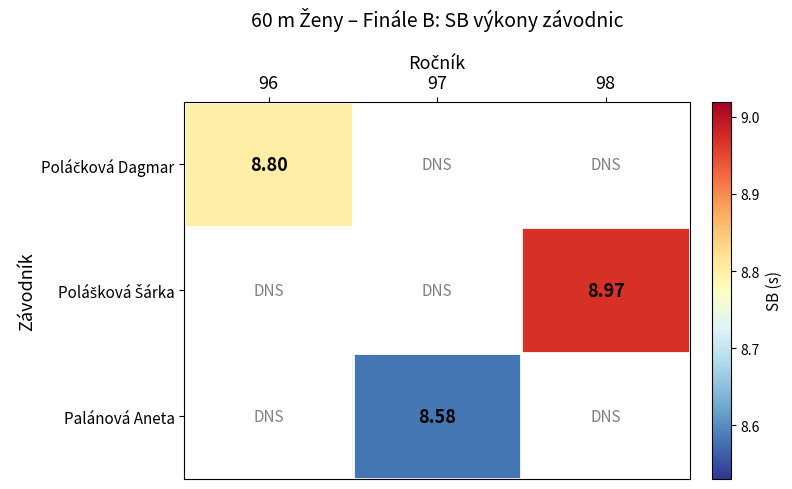

What is the approximate value of Palánová Aneta at 97?

8.6